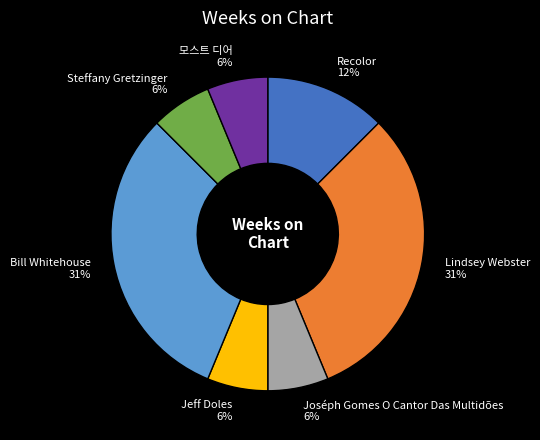

Is there any slice that represents more than half of the pie?

No